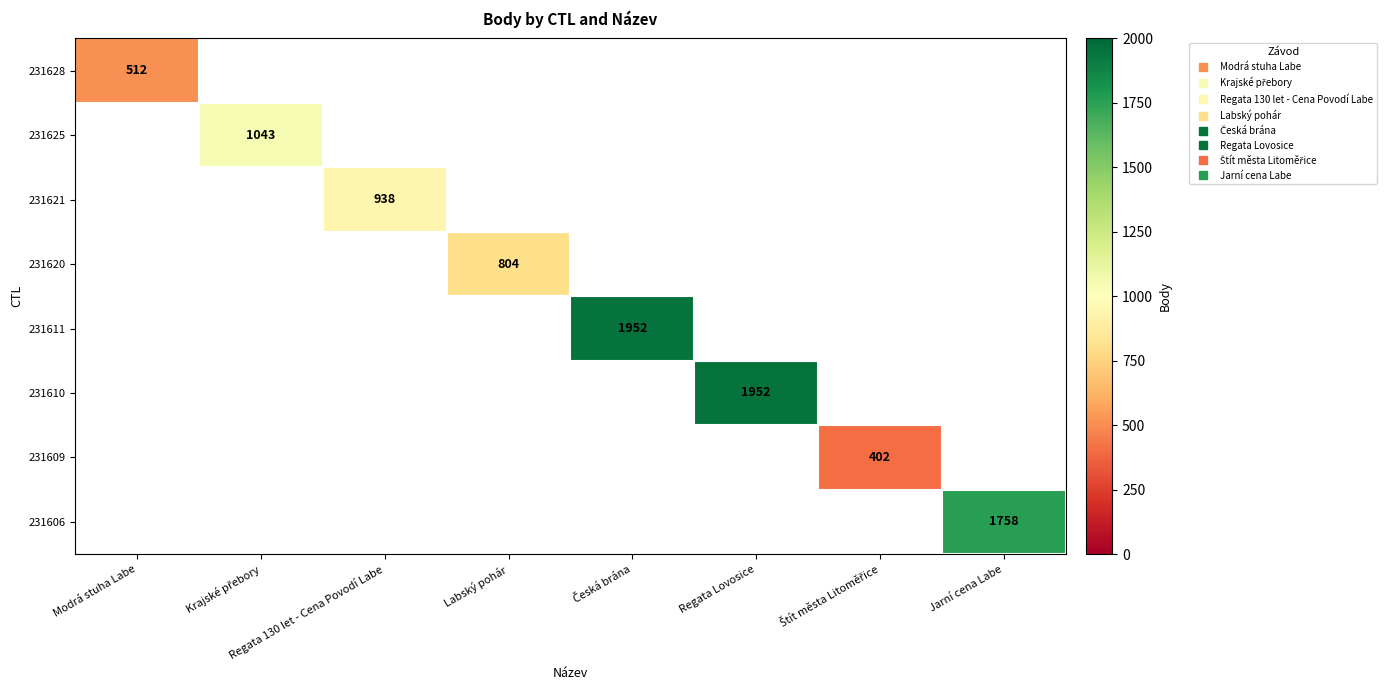

What is the maximum value shown in the chart?

1952.0